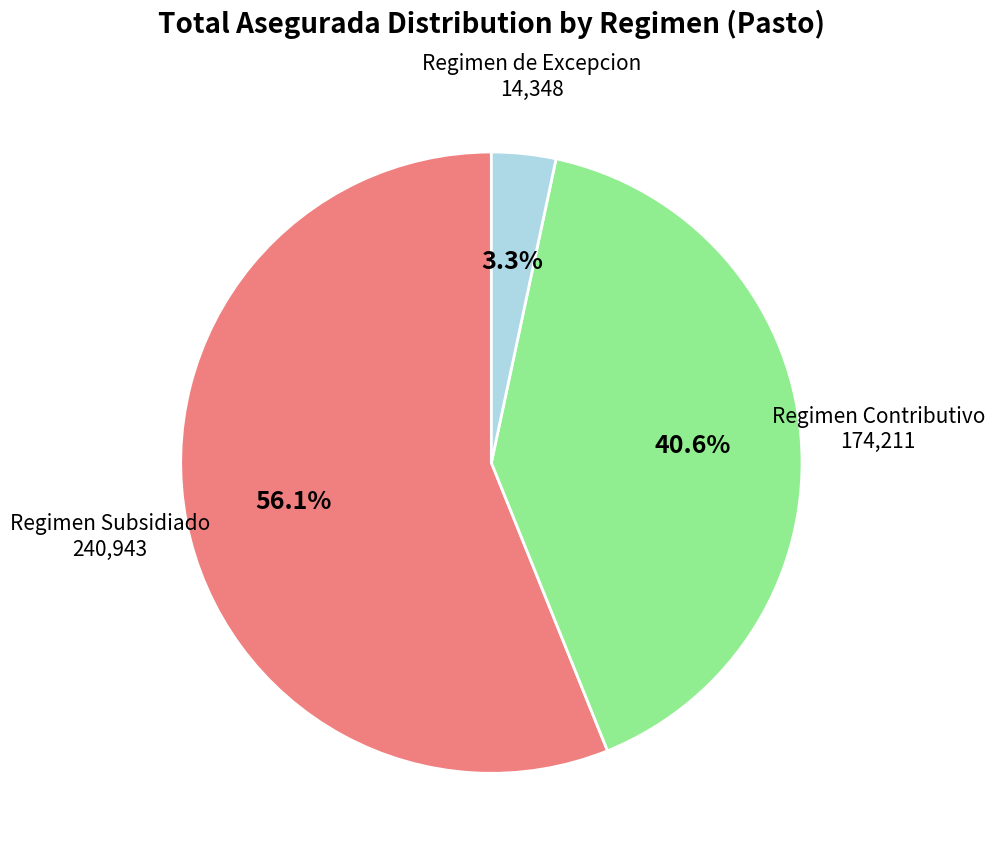

To the nearest percent, what is the average slice percentage?

33%